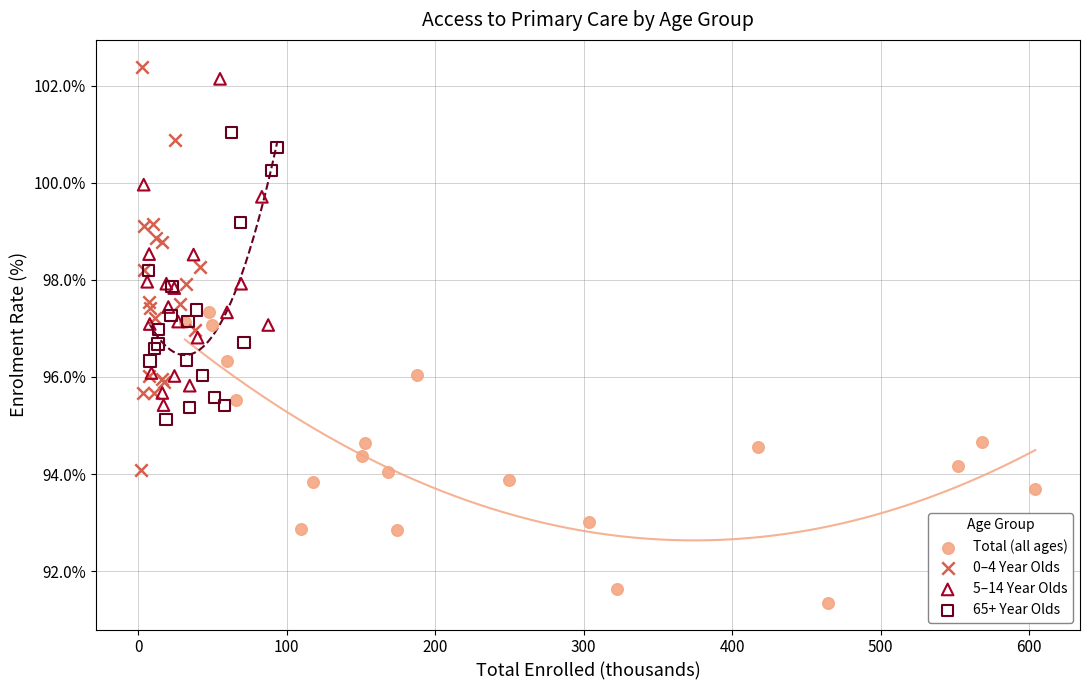

Which series reaches the minimum Y coordinate?

Total (all ages)